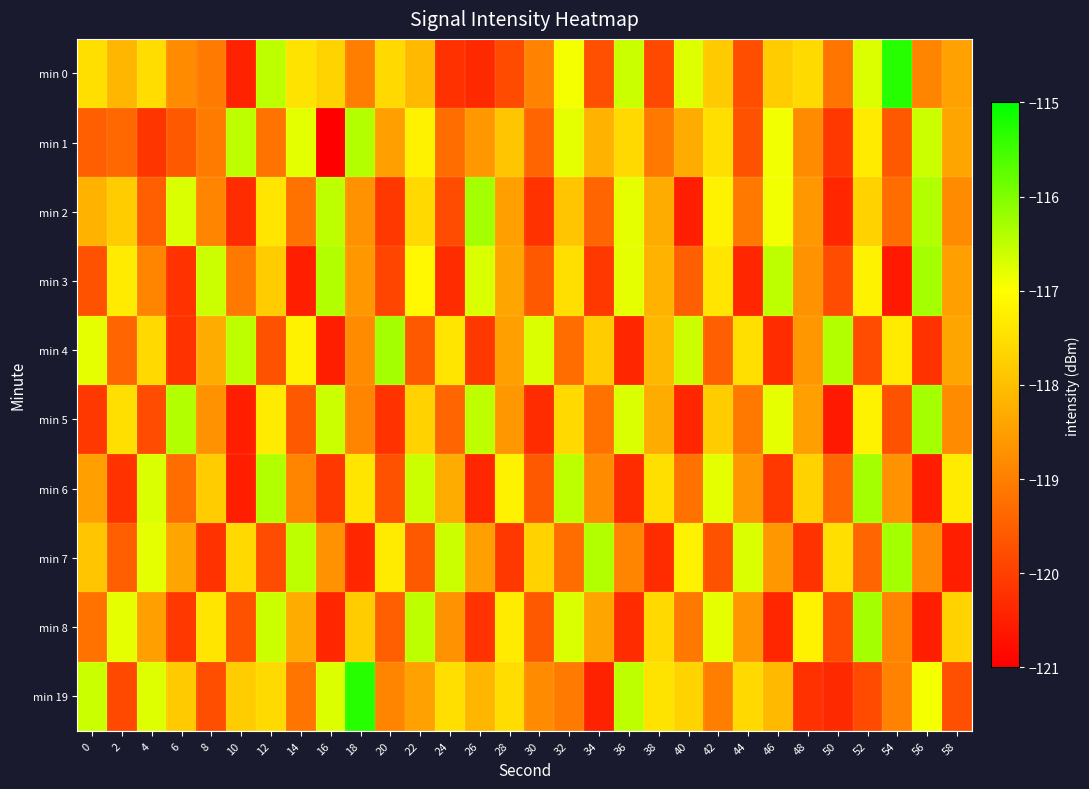

At which category is the sum across all series the highest?

32